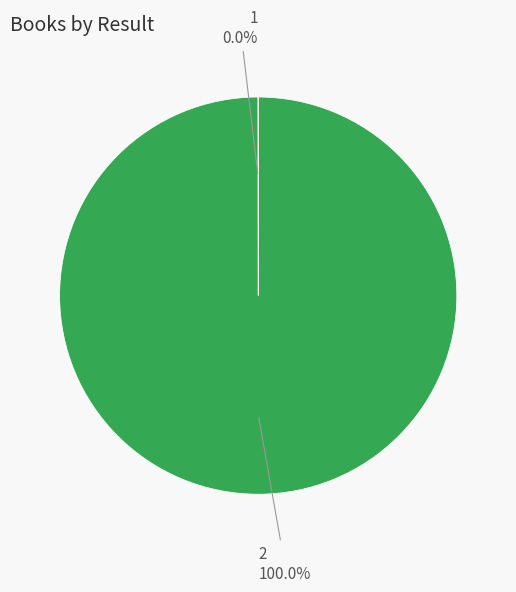

Does any single category account for the majority?

Yes